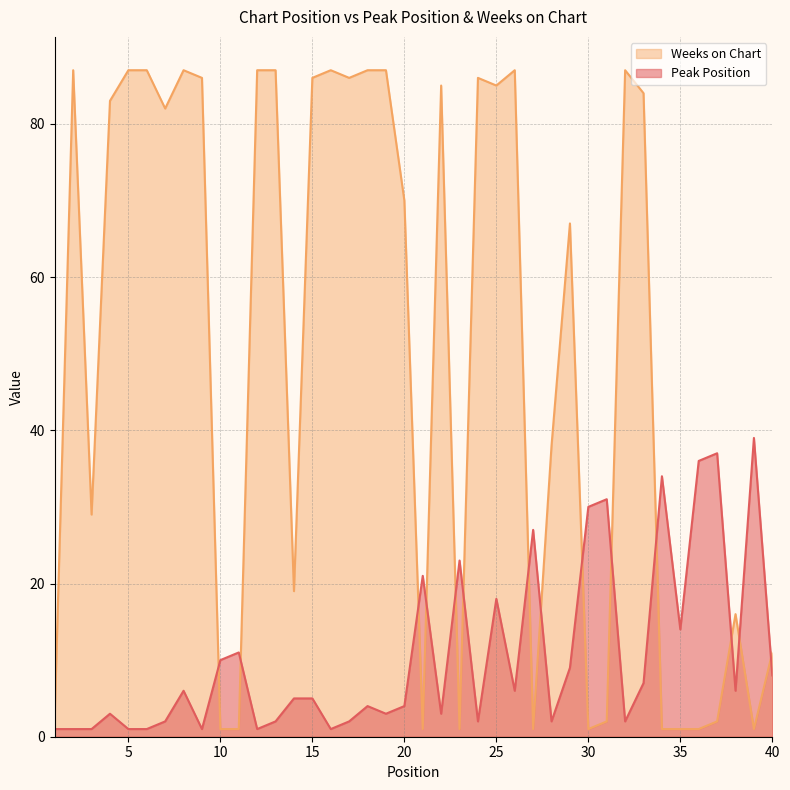

Does the chart display data point markers on the line(s)?

No